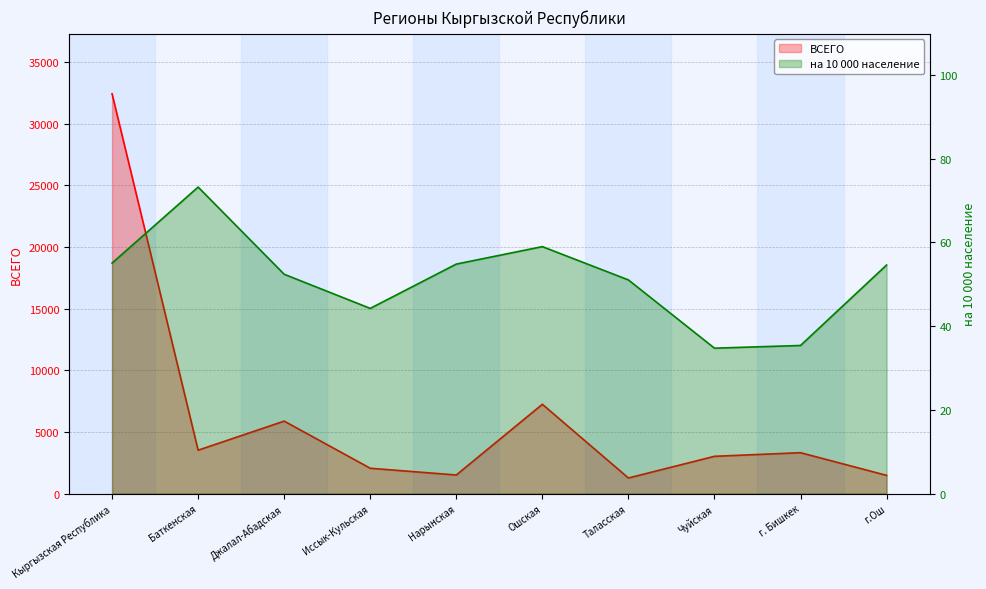

At how many categories does at least one series exceed 8838?

1